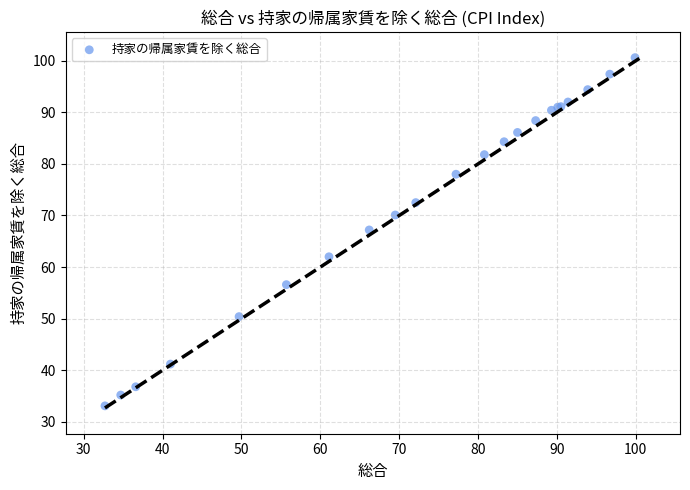

What Y value in the scatter plot is closest to 66?

67.2